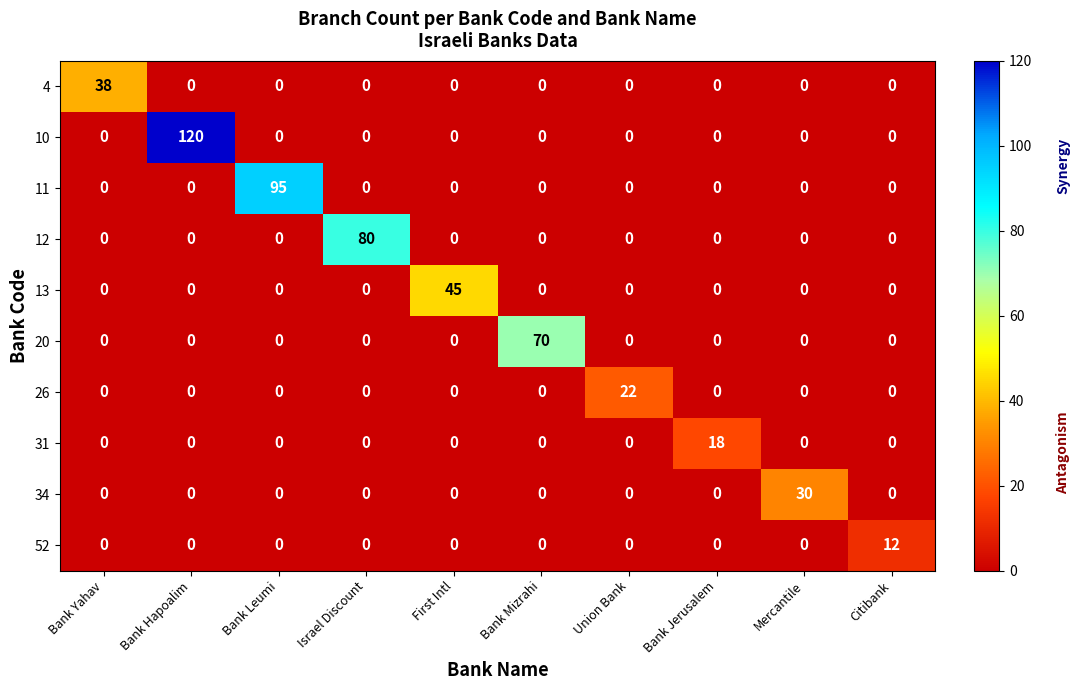

What is the highest value of the 26 series?

22